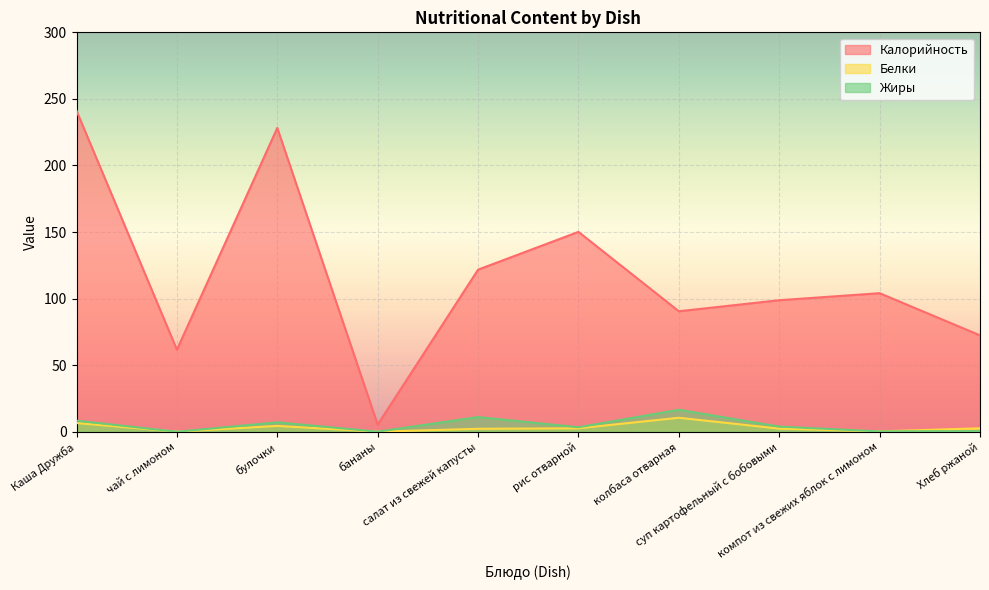

At which category is the sum across all series the highest?

Каша Дружба